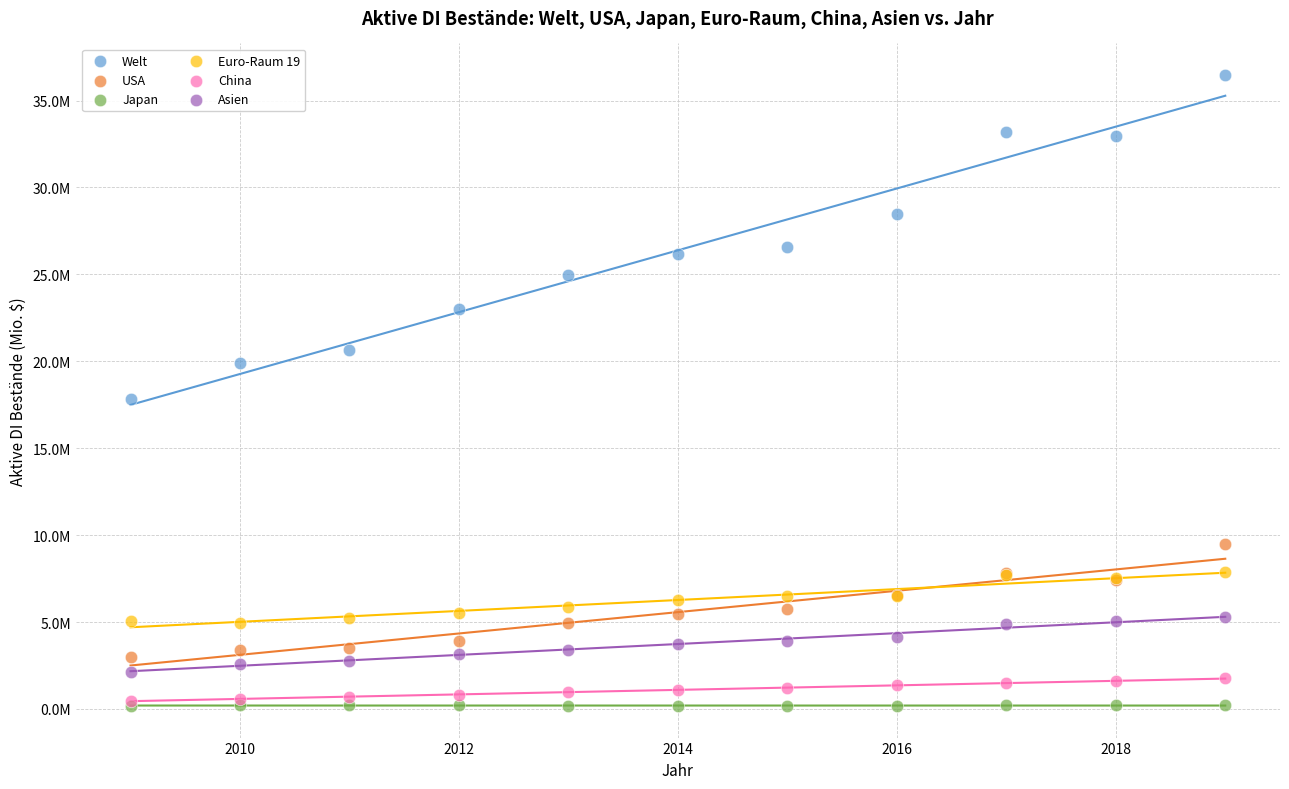

Which series has the largest Y range (max minus min)?

Welt